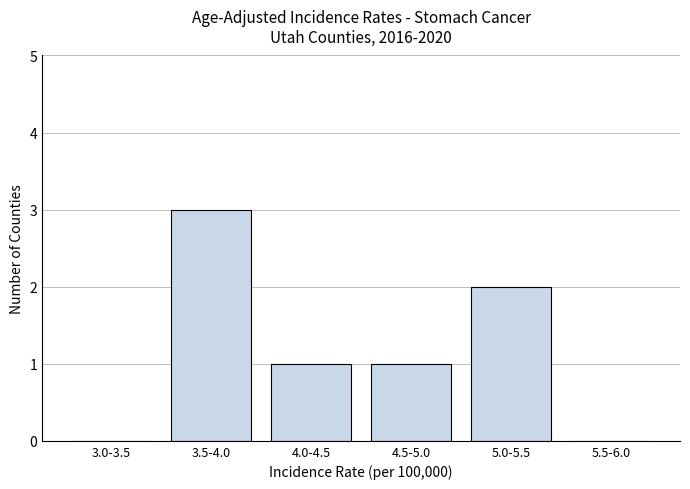

Reading left to right, transcribe all the data shown in this chart.

3.0-3.5=0	3.5-4.0=3	4.0-4.5=1	4.5-5.0=1	5.0-5.5=2	5.5-6.0=0